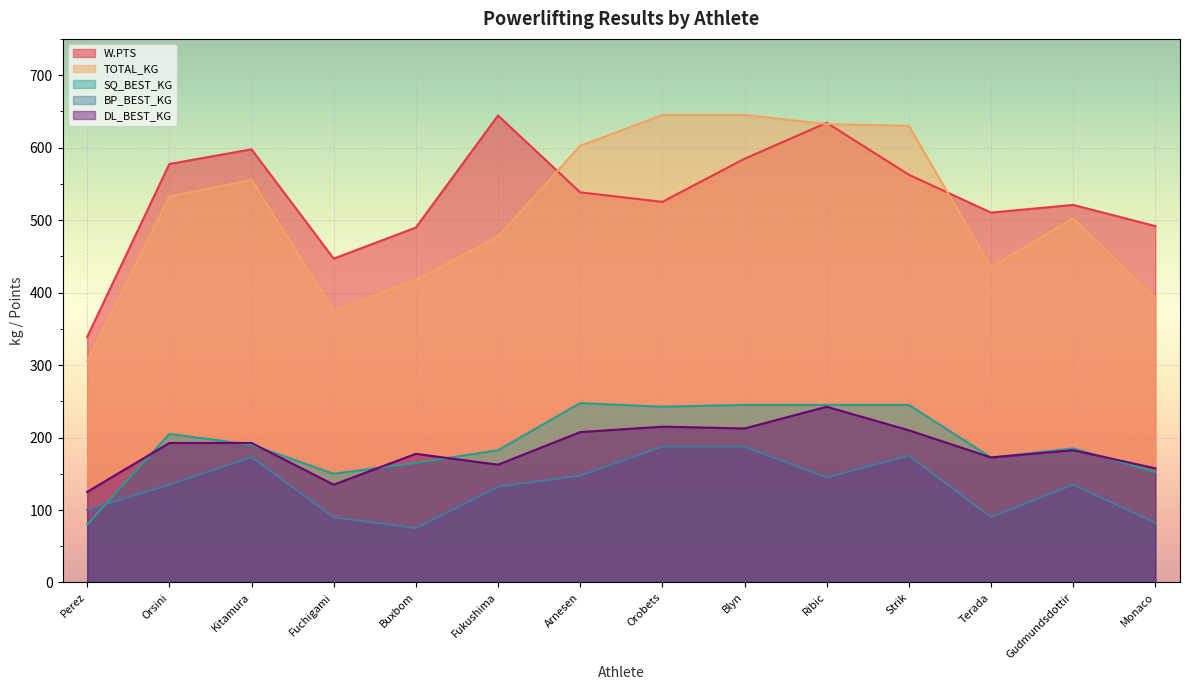

Which category has the lowest value across all series?

Buxbom